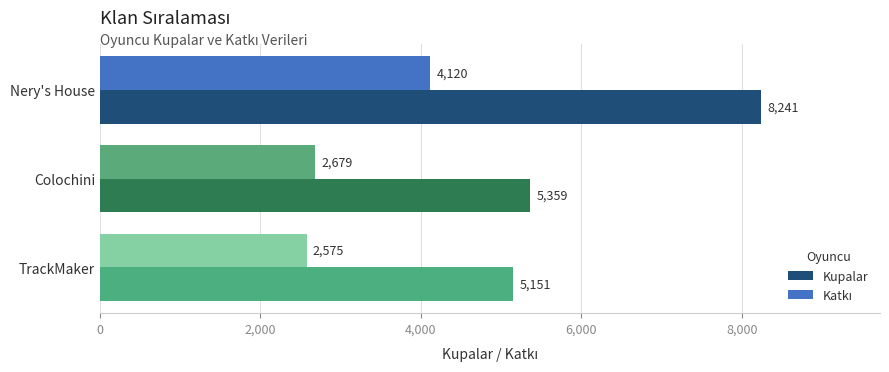

Which series changed the most between Colochini and TrackMaker?

Kupalar